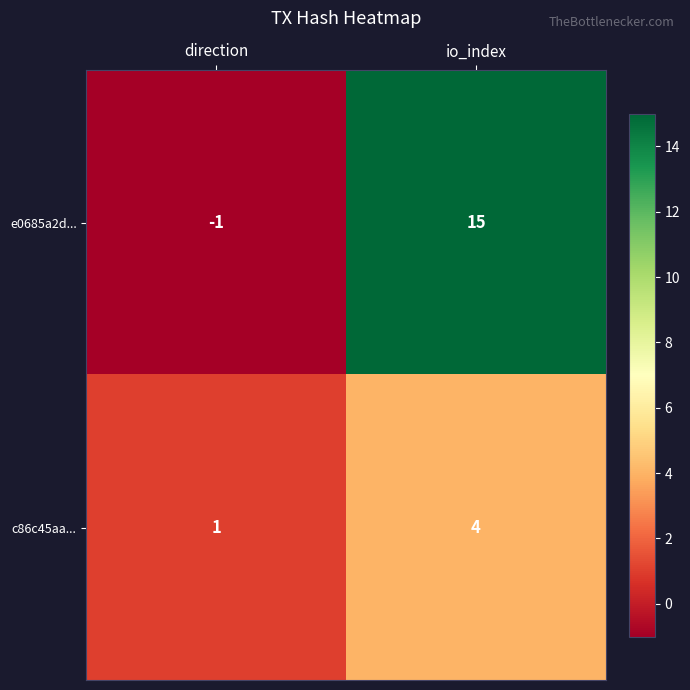

Reading left to right, what are all the values shown in this chart?

e0685a2d...: direction=-1	io_index=15
c86c45aa...: direction=1	io_index=4